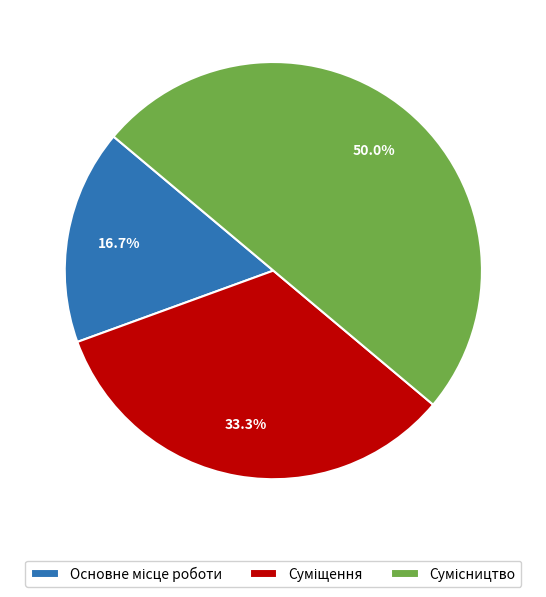

Rank the categories by value from highest to lowest.

Сумісництво, Суміщення, Основне місце роботи